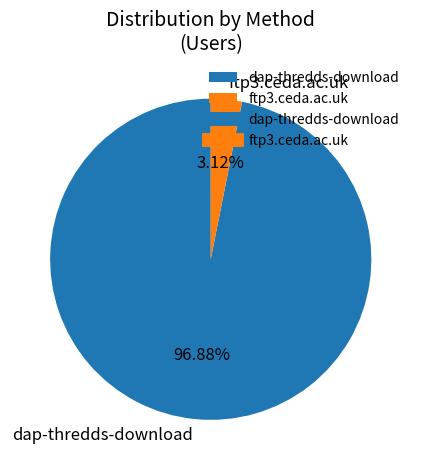

Which slice is the smallest?

ftp3.ceda.ac.uk